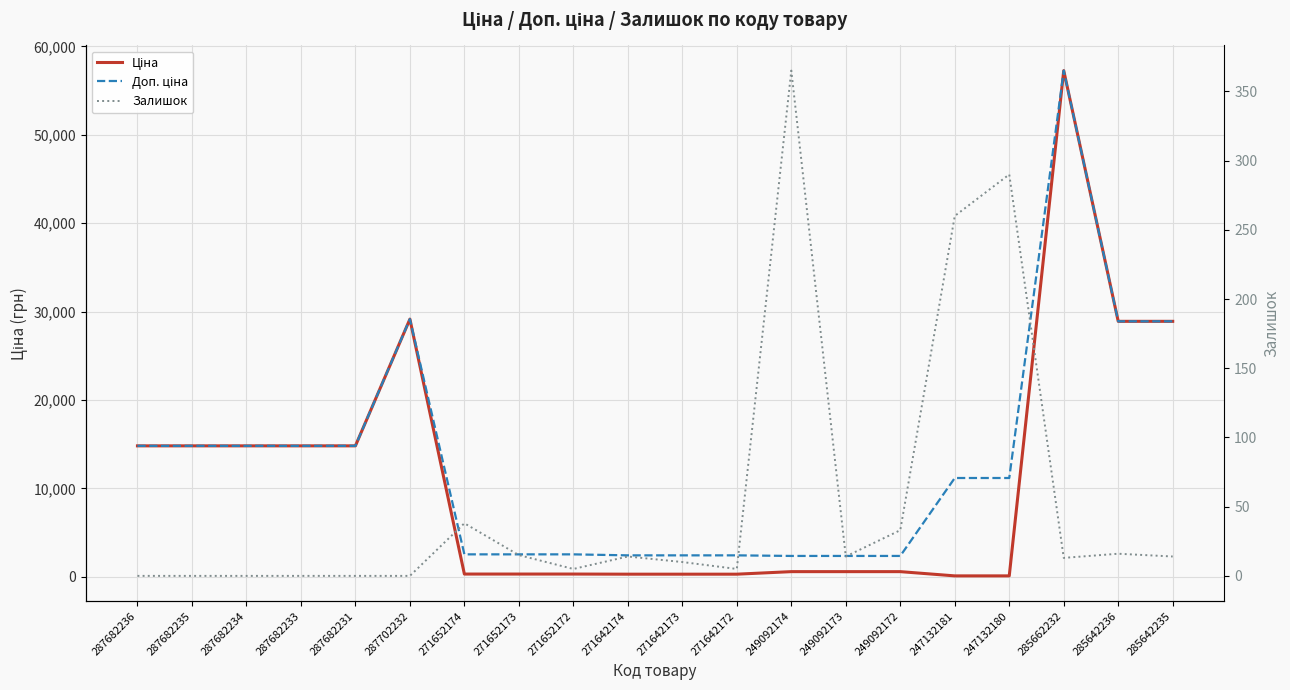

Which has a higher value, 287682231 or 271652173?

287682231